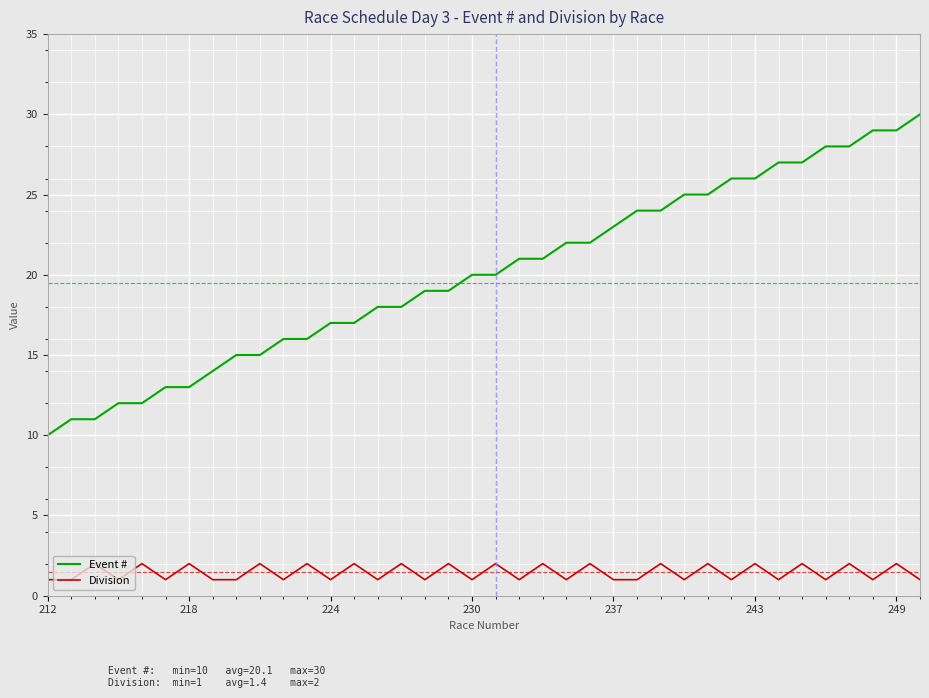

True or false: Division and Event # intersect in this chart.

False